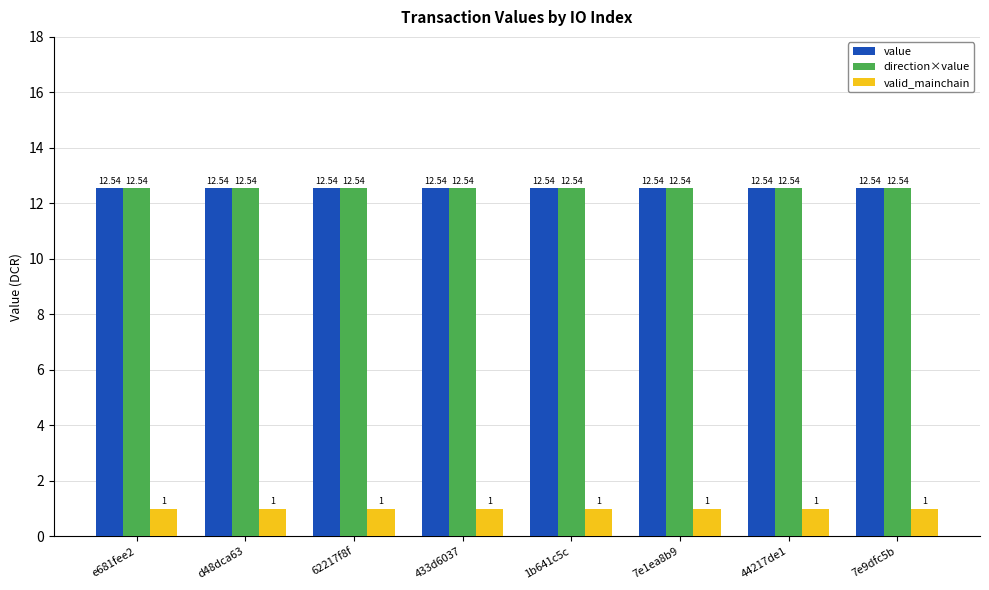

What is the label of the 2nd bar from the left?

d48dca63